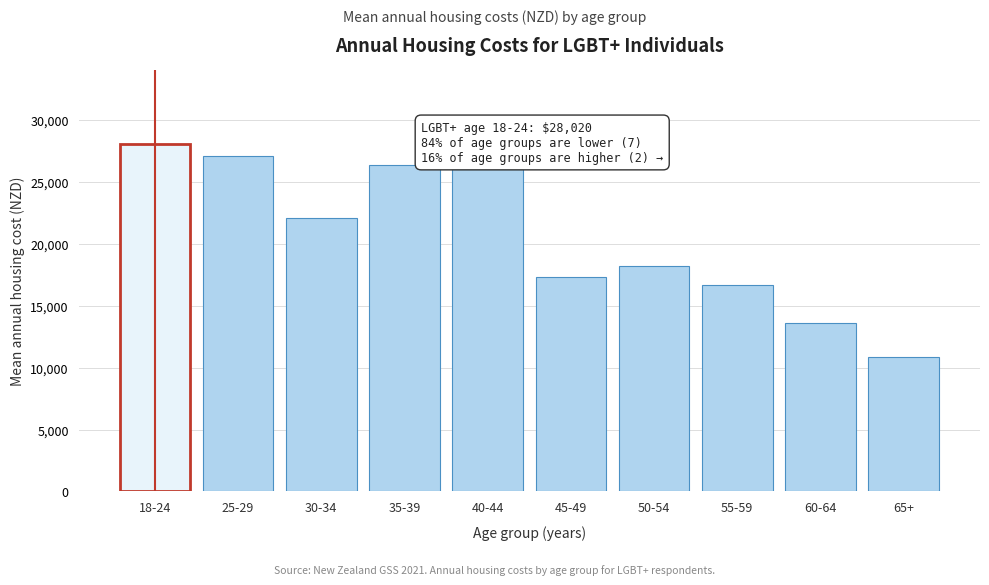

Reading right to left, what are all the values shown in this chart?

65+=10852	60-64=13618	55-59=16667	50-54=18235	45-49=17352	40-44=26068	35-39=26345	30-34=22114	25-29=27058	18-24=28020